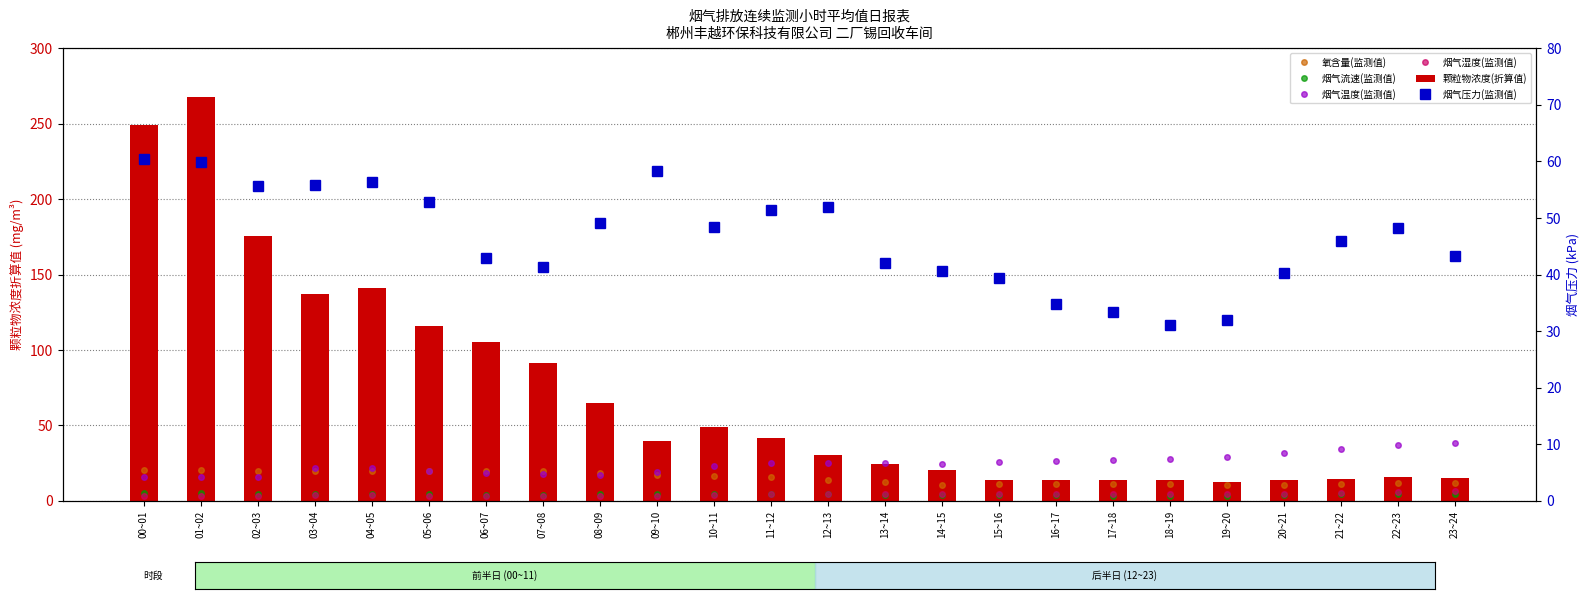

Where is 烟气温度(监测值) nearest to the value 26?

15~16